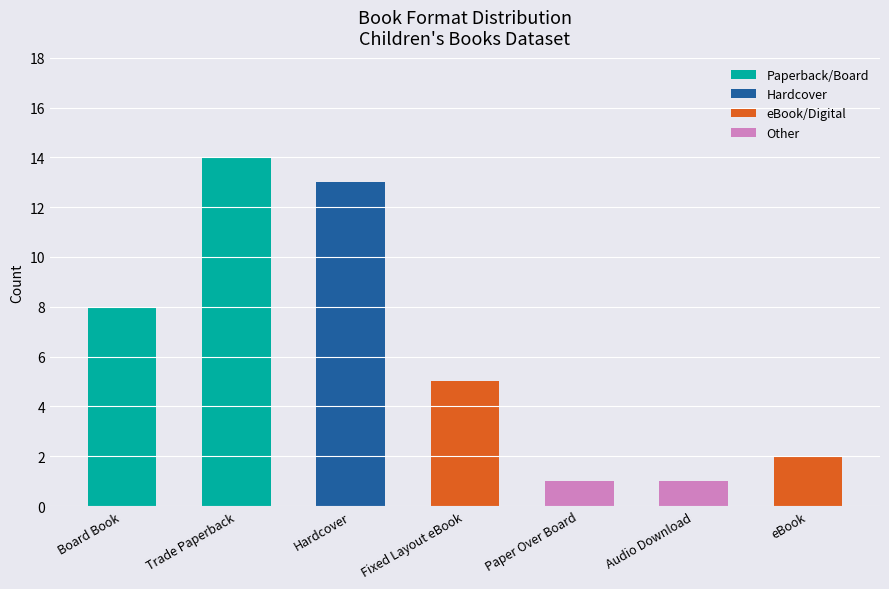

Are the bars horizontal?

No